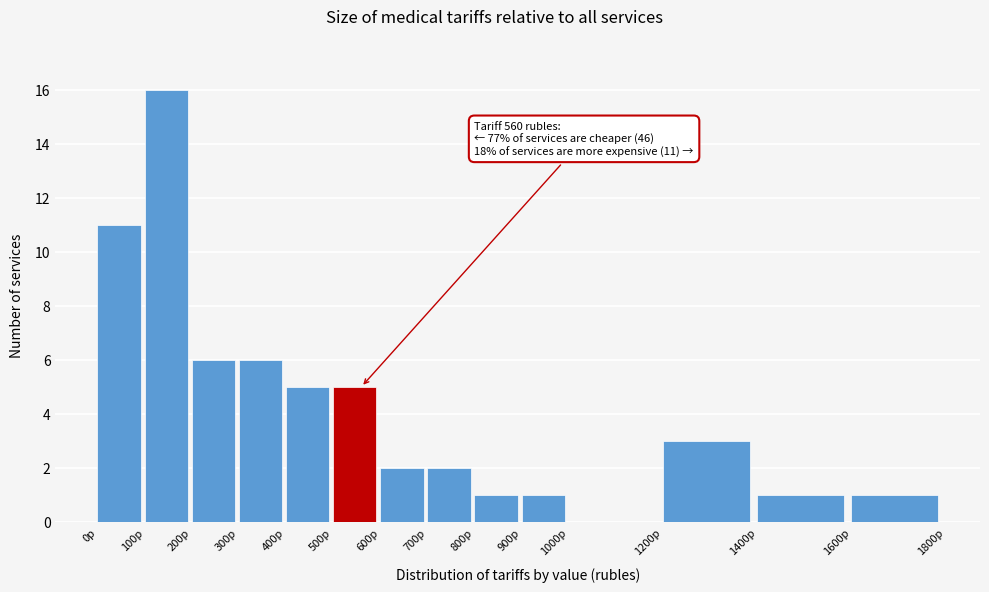

Over which range of the x-axis is the bar tallest?

100 to 200